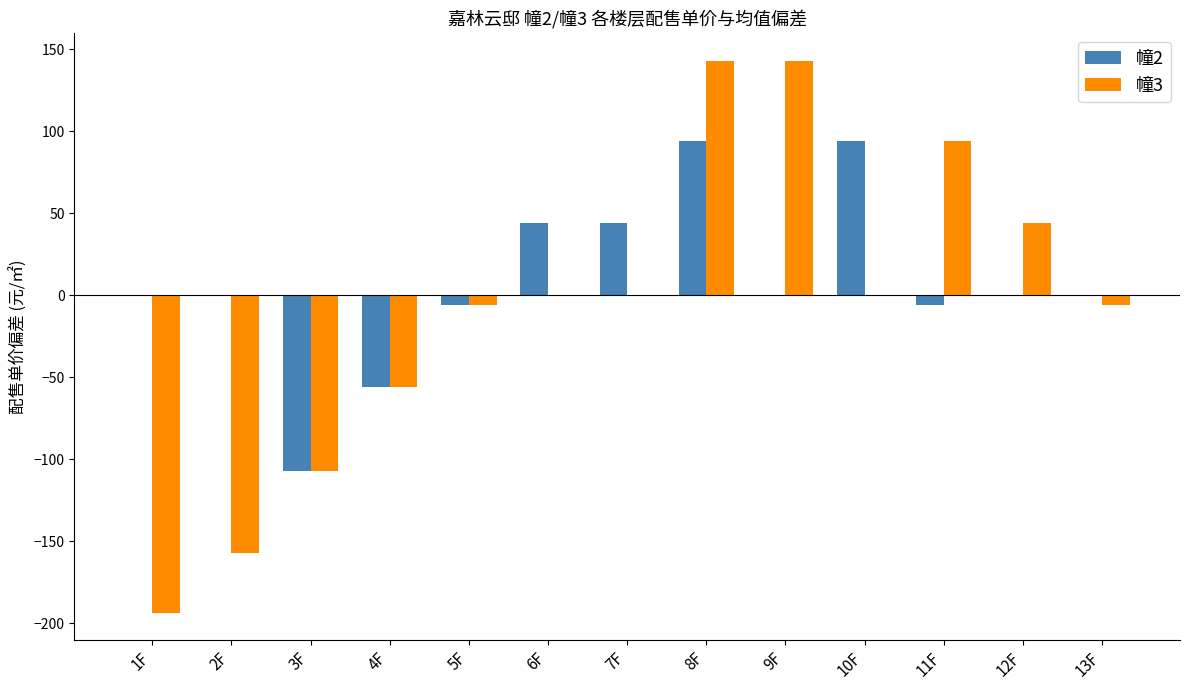

Between 3F and 11F, which series saw the biggest shift?

幢3